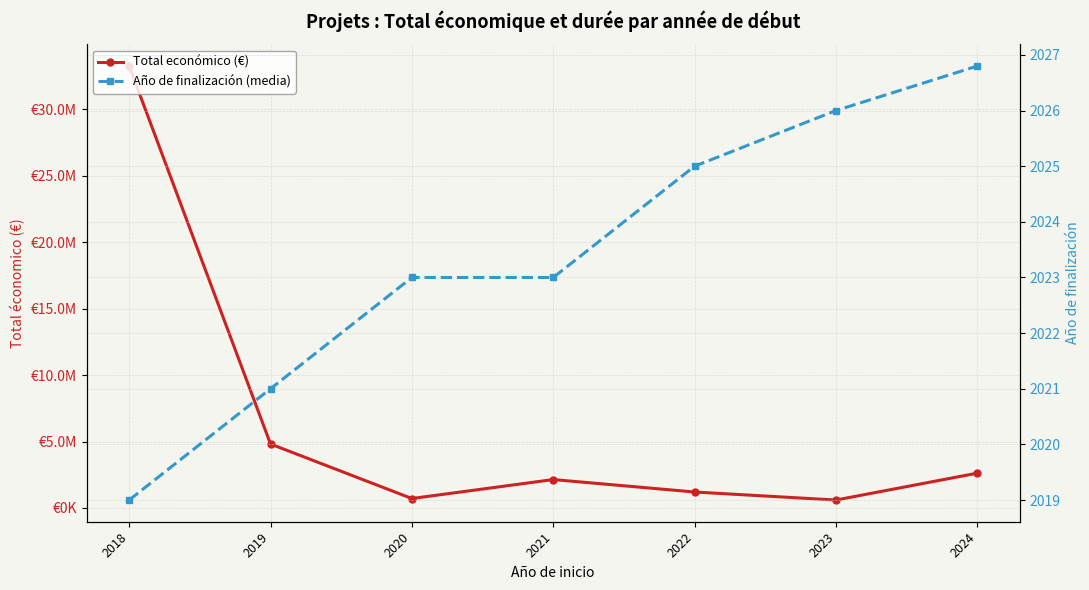

What is the spread (max minus min) of values at 2024?

2619562.2